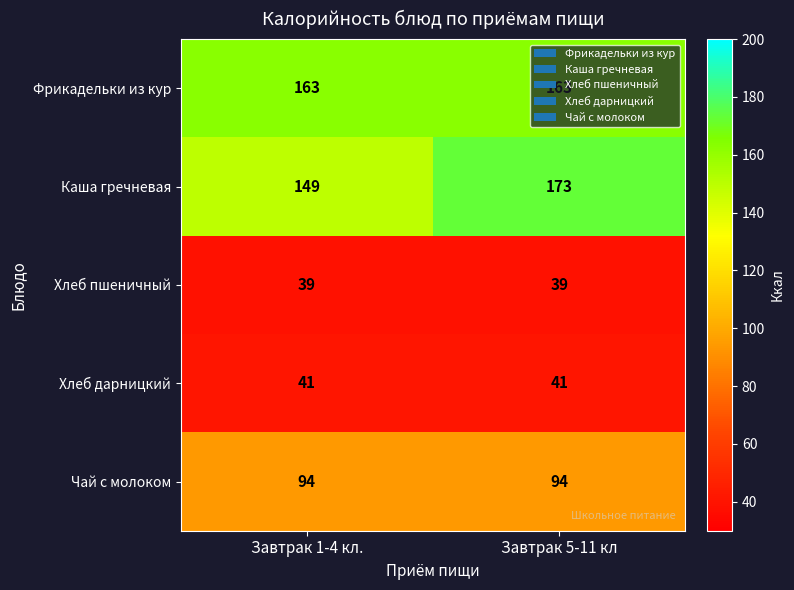

True or false: Хлеб дарницкий has a value of 69 at Завтрак 1-4 кл..

False